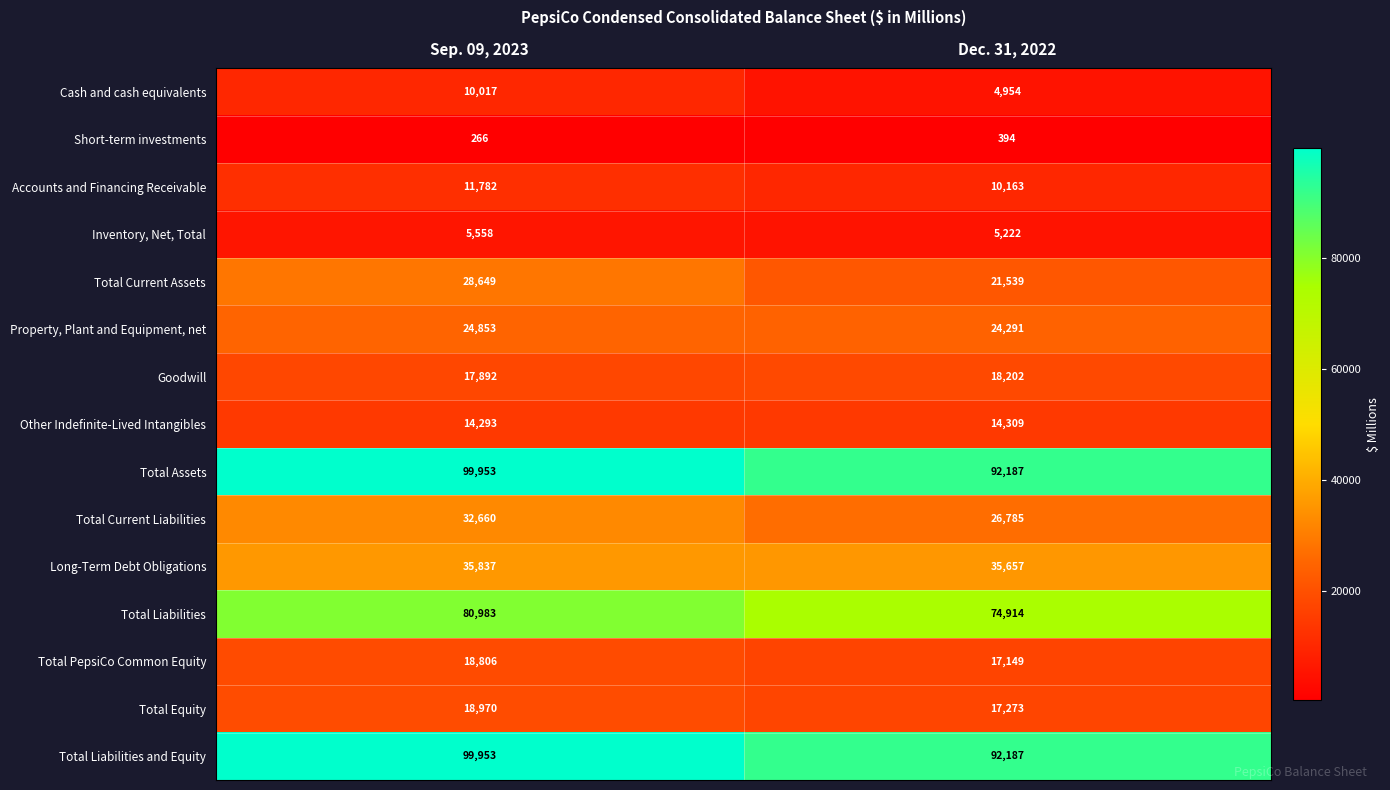

Reading left to right, list all the values displayed in this chart.

Cash and cash equivalents: Sep. 09, 2023=10017	Dec. 31, 2022=4954
Short-term investments: Sep. 09, 2023=266	Dec. 31, 2022=394
Accounts and Financing Receivable: Sep. 09, 2023=11782	Dec. 31, 2022=10163
Inventory, Net, Total: Sep. 09, 2023=5558	Dec. 31, 2022=5222
Total Current Assets: Sep. 09, 2023=28649	Dec. 31, 2022=21539
Property, Plant and Equipment, net: Sep. 09, 2023=24853	Dec. 31, 2022=24291
Goodwill: Sep. 09, 2023=17892	Dec. 31, 2022=18202
Other Indefinite-Lived Intangibles: Sep. 09, 2023=14293	Dec. 31, 2022=14309
Total Assets: Sep. 09, 2023=99953	Dec. 31, 2022=92187
Total Current Liabilities: Sep. 09, 2023=32660	Dec. 31, 2022=26785
Long-Term Debt Obligations: Sep. 09, 2023=35837	Dec. 31, 2022=35657
Total Liabilities: Sep. 09, 2023=80983	Dec. 31, 2022=74914
Total PepsiCo Common Equity: Sep. 09, 2023=18806	Dec. 31, 2022=17149
Total Equity: Sep. 09, 2023=18970	Dec. 31, 2022=17273
Total Liabilities and Equity: Sep. 09, 2023=99953	Dec. 31, 2022=92187